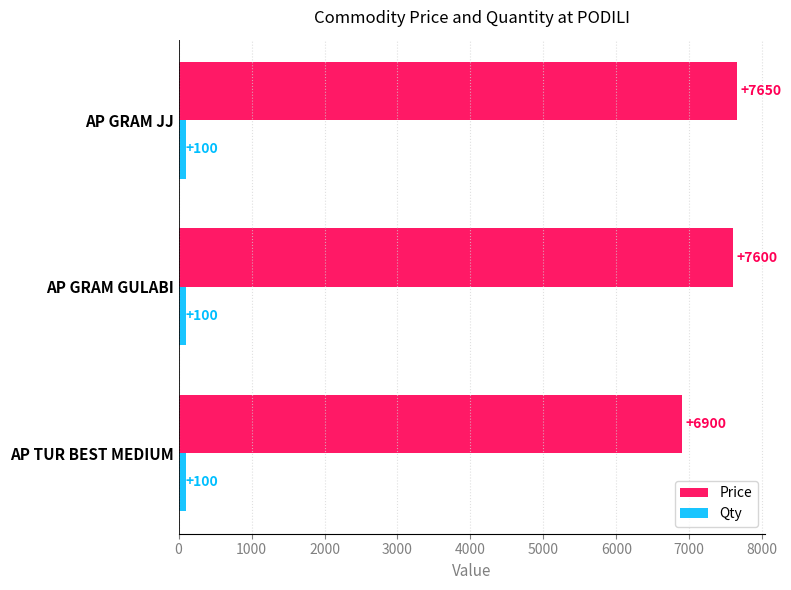

At which category is the sum across all series the highest?

AP GRAM JJ